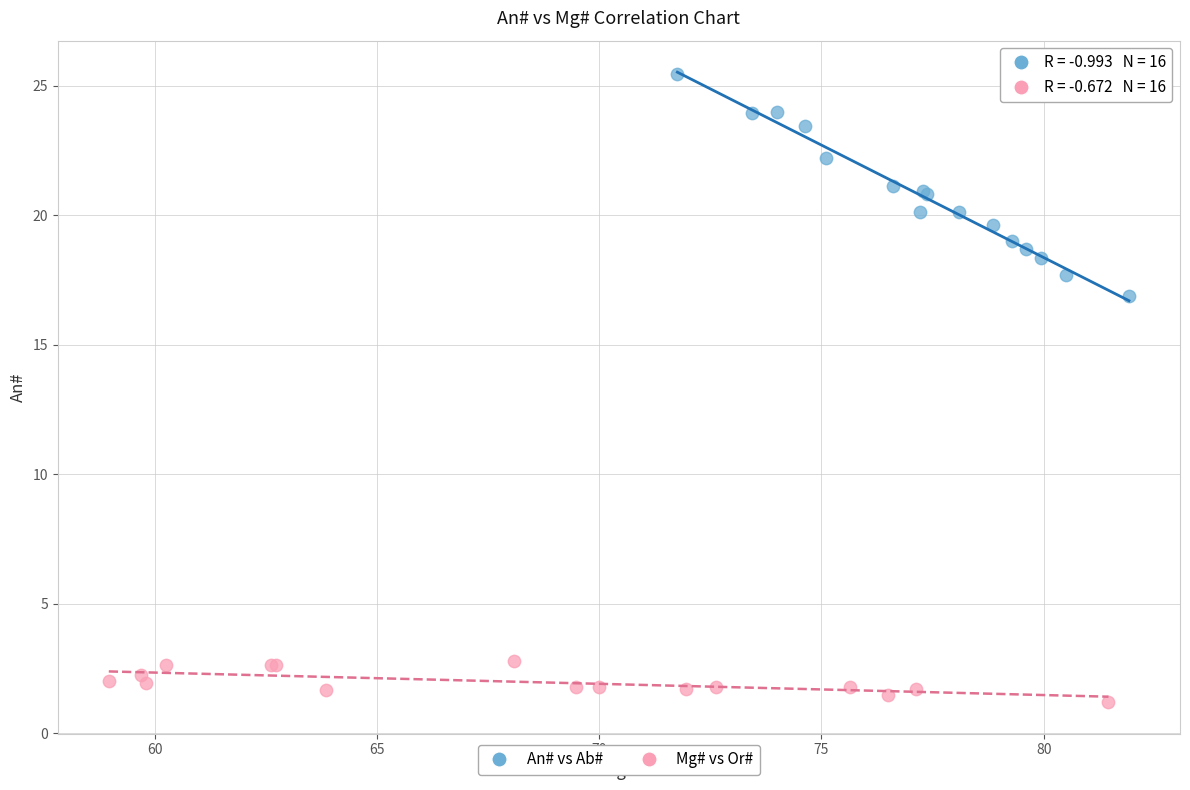

Which series contains the highest Y value?

An# vs Ab#